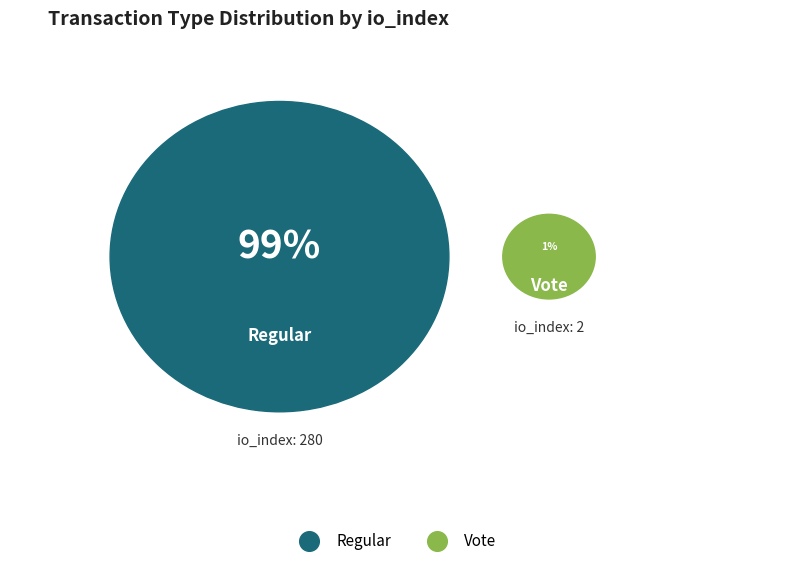

True or false: Regular accounts for 89% of the total.

False